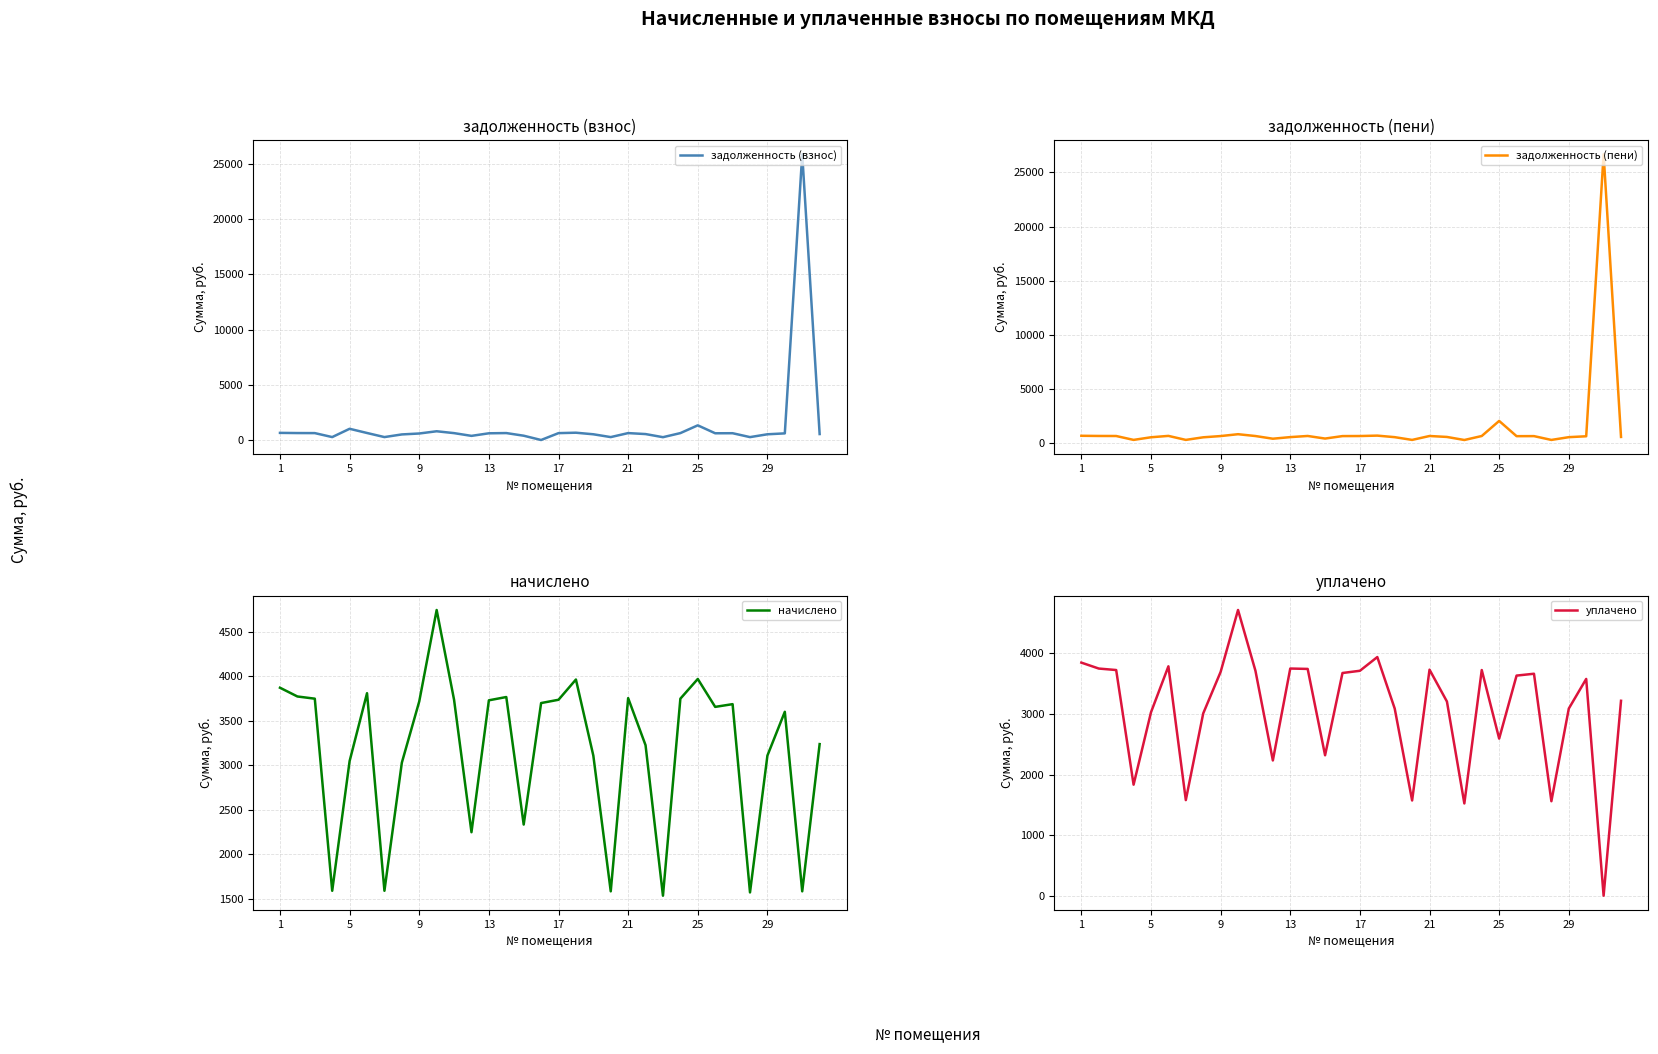

How many series are shown in this chart?

4